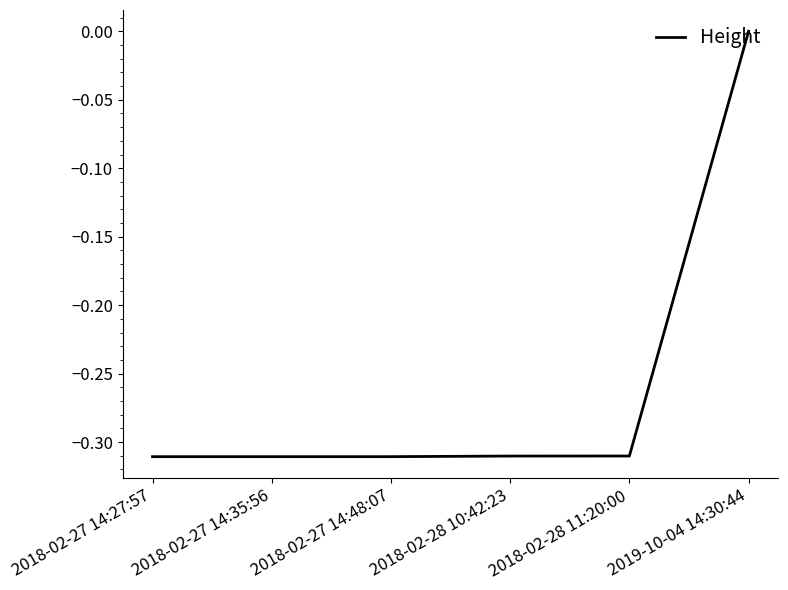

True or false: the data has more than 2 interior local peaks.

False